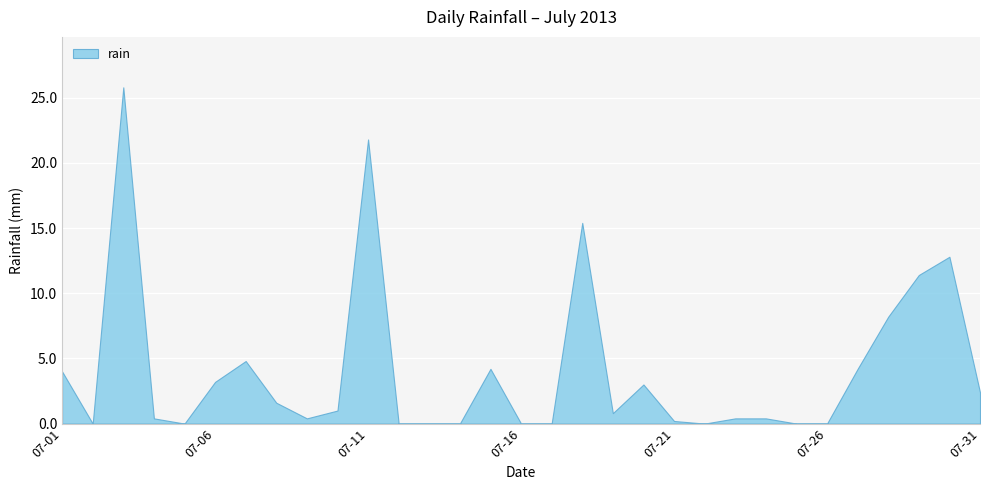

List the labels in order of value, smallest first.

2013-07-02, 2013-07-05, 2013-07-12, 2013-07-13, 2013-07-14, 2013-07-16, 2013-07-17, 2013-07-22, 2013-07-25, 2013-07-26, 2013-07-21, 2013-07-04, 2013-07-09, 2013-07-23, 2013-07-24, 2013-07-19, 2013-07-10, 2013-07-08, 2013-07-31, 2013-07-20, 2013-07-06, 2013-07-01, 2013-07-15, 2013-07-27, 2013-07-07, 2013-07-28, 2013-07-29, 2013-07-30, 2013-07-18, 2013-07-11, 2013-07-03